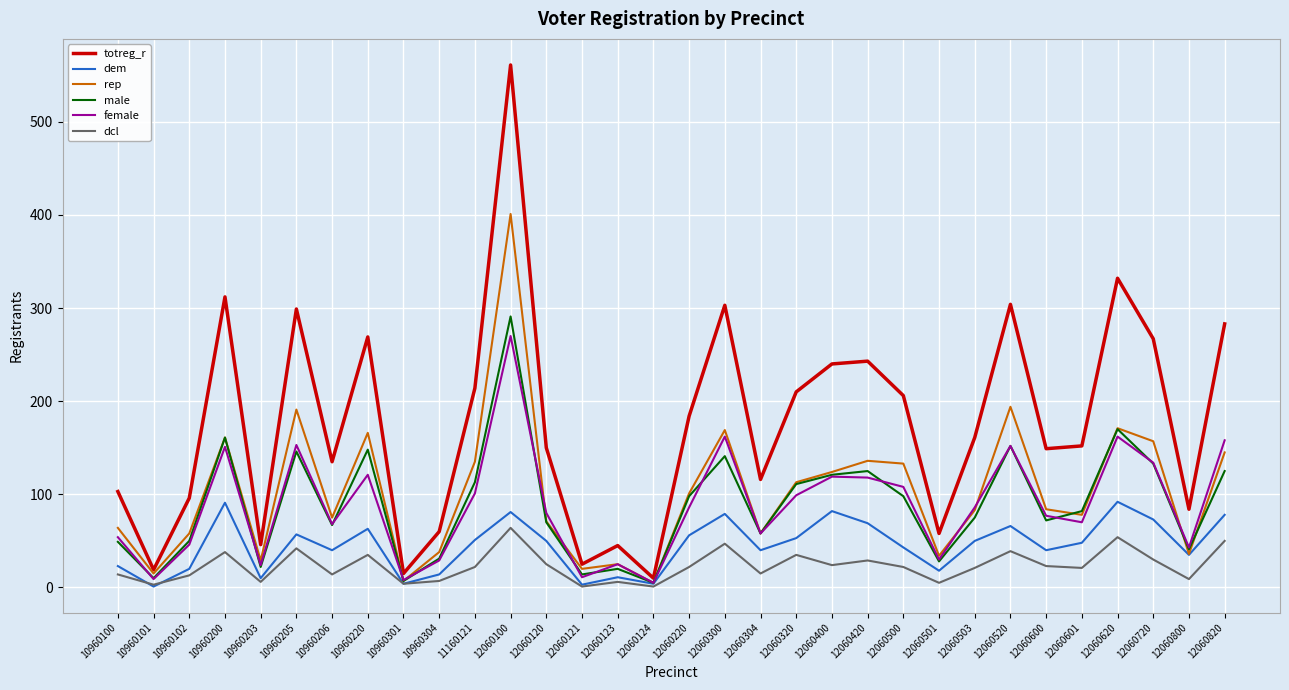

How many lines are shown in the chart?

6